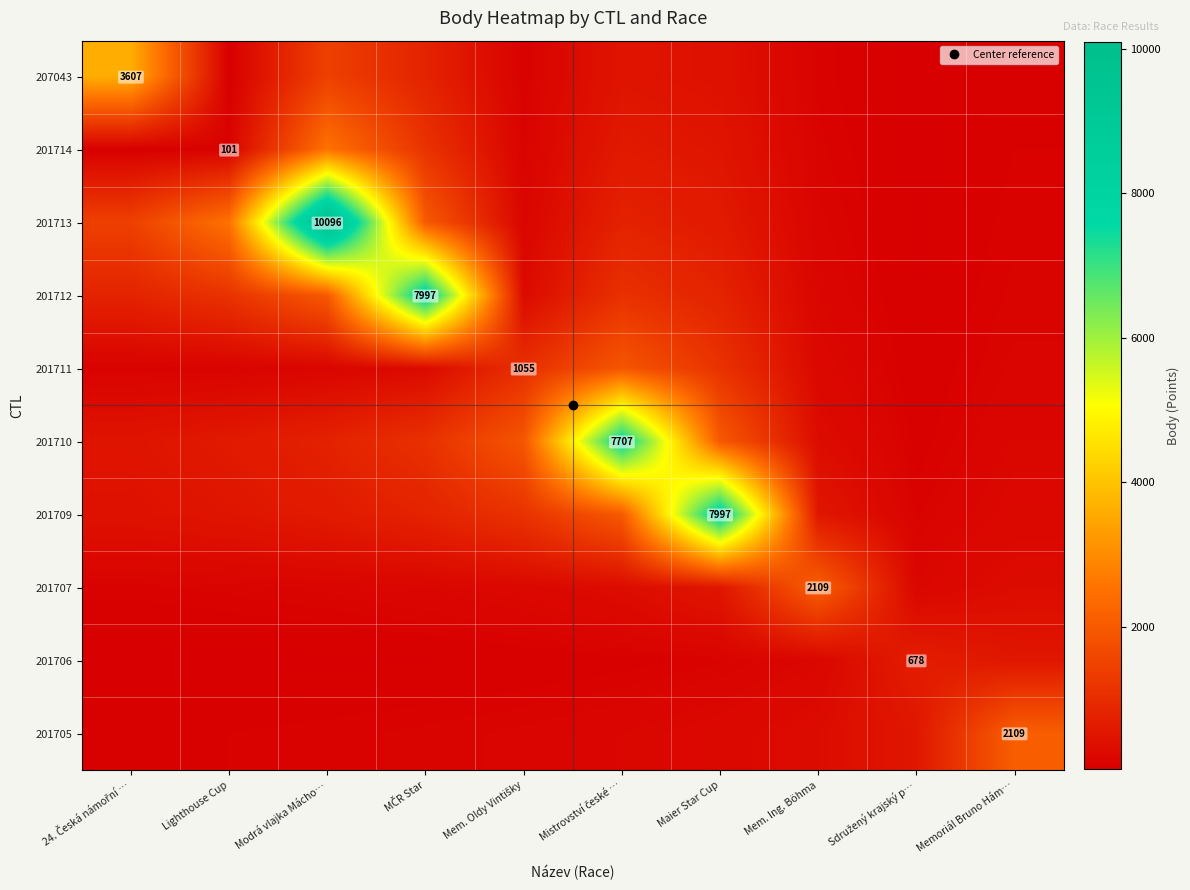

At Mem. Oldy Vintišky, list the series in order from smallest to largest.

201706, 207043, 201714, 201705, 201713, 201707, 201712, 201711, 201709, 201710